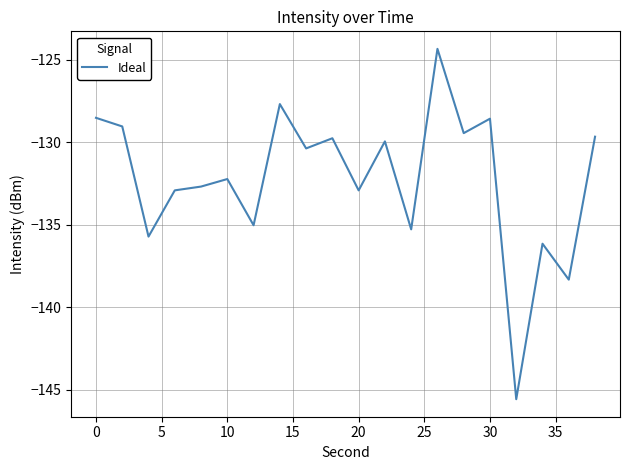

What is the greatest value displayed?

-124.3